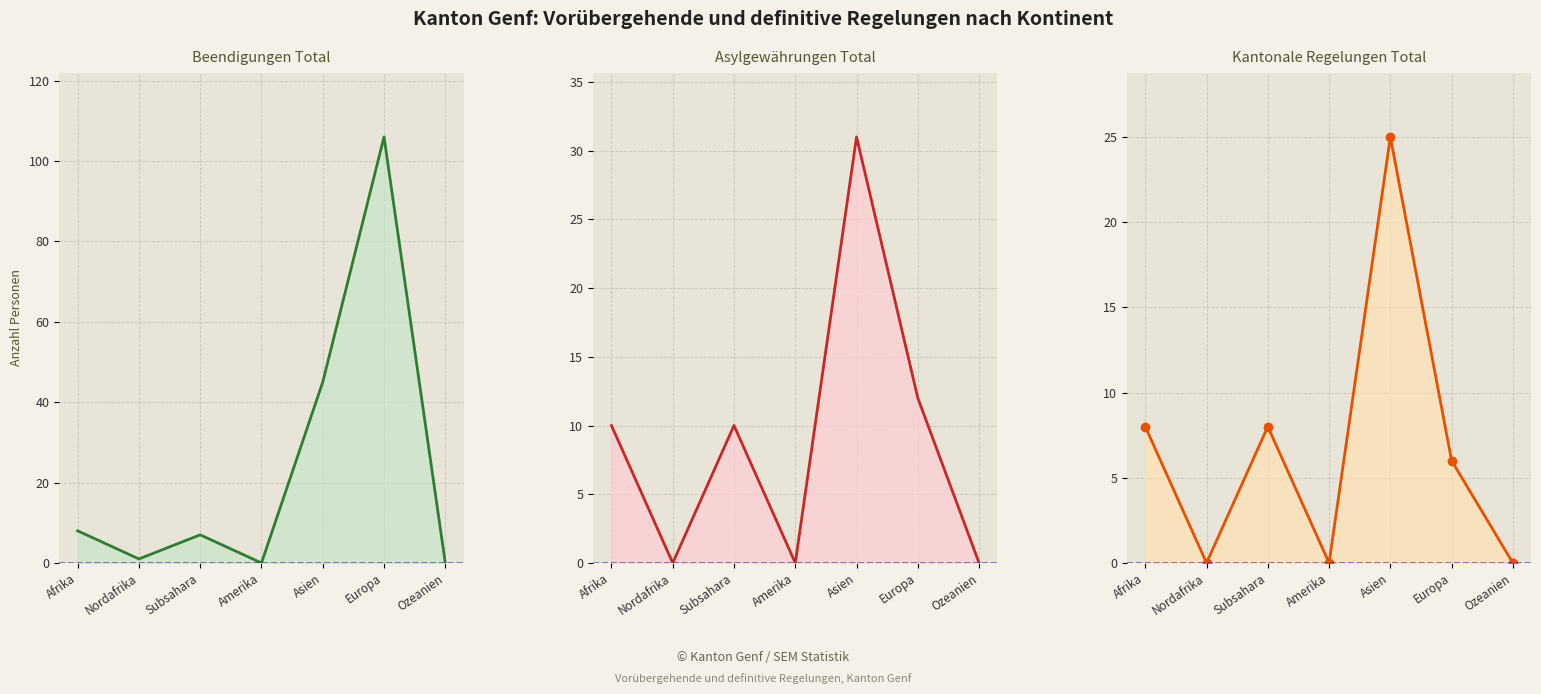

Reading left to right, list all the values displayed in this chart.

Beendigungen Total: 8	1	7	0	45	106	0
Asylgewährungen Total: 10	0	10	0	31	12	0
Kantonale Regelungen Total: 8	0	8	0	25	6	0